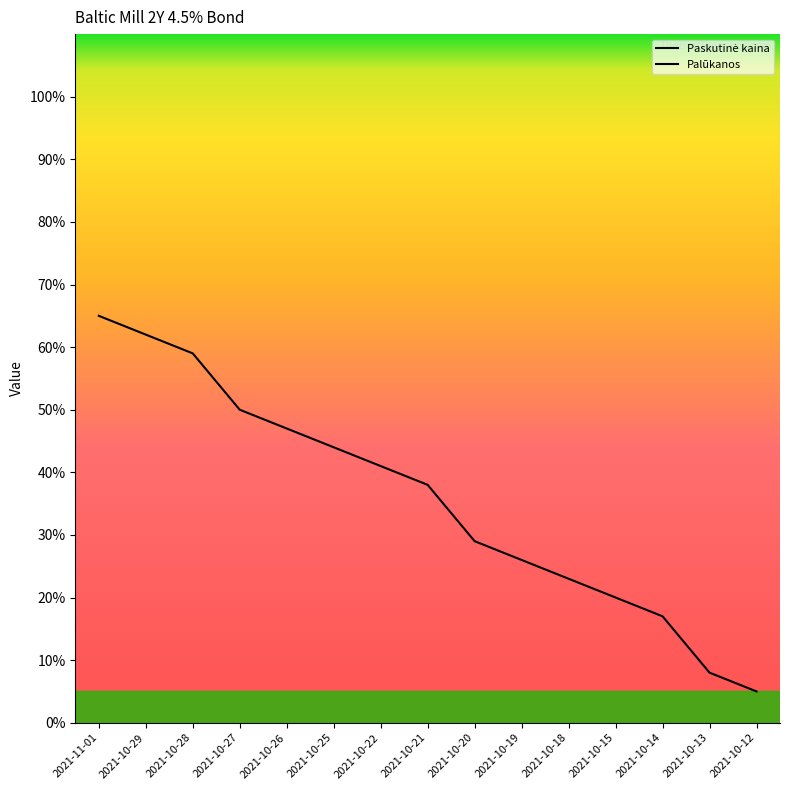

Reading left to right, extract all data points from this chart.

65.0	62.0	59.0	50.0	47.0	44.0	41.0	38.0	29.0	26.0	23.0	20.0	17.0	8.0	5.0